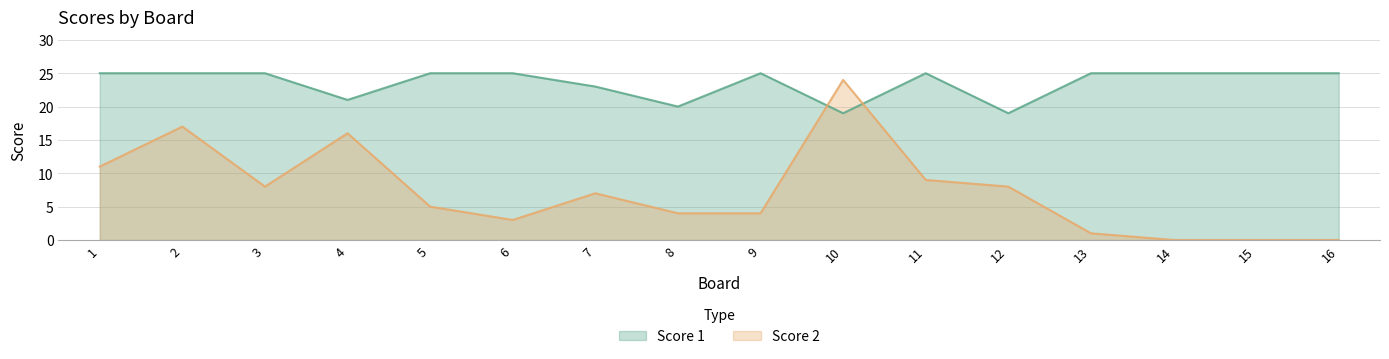

Does the chart have visible grid lines?

Yes